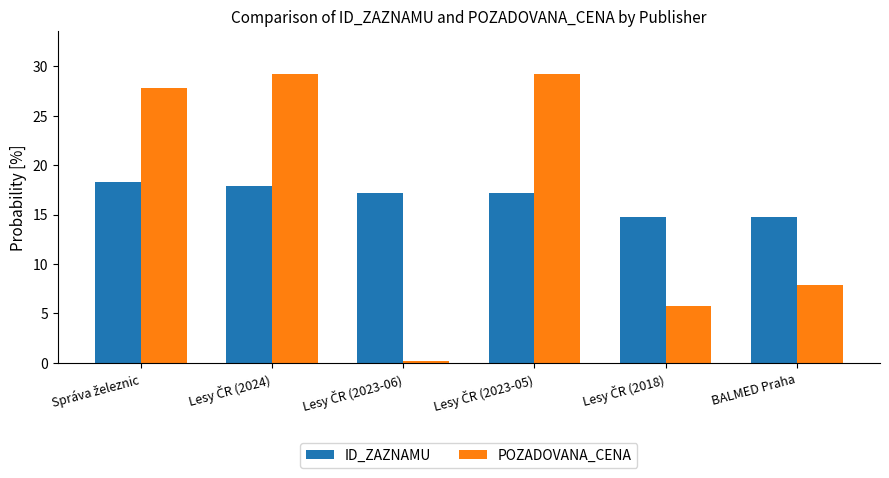

What is the sum of all POZADOVANA_CENA values?

100.0